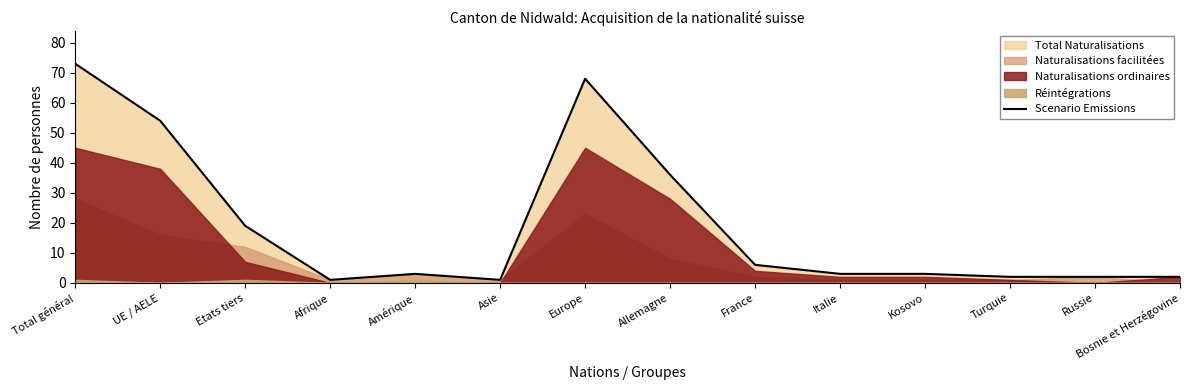

How many points are higher than both their immediate neighbors (excluding endpoints)?

2